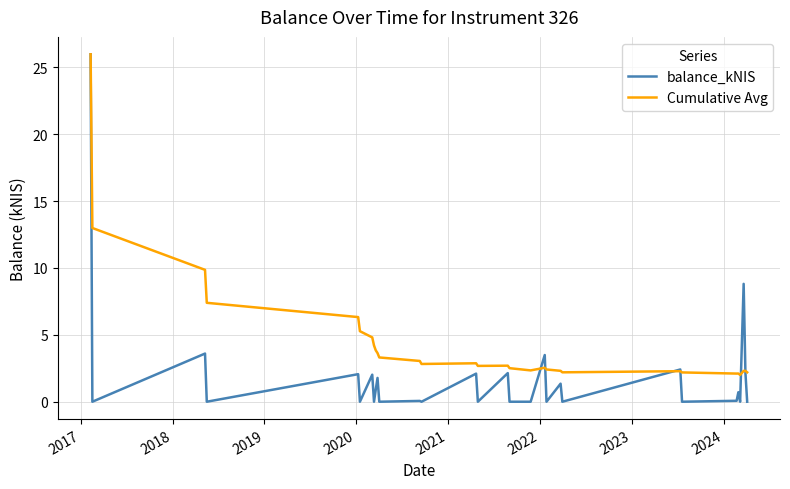

Which series has the largest total across all categories?

Cumulative Avg